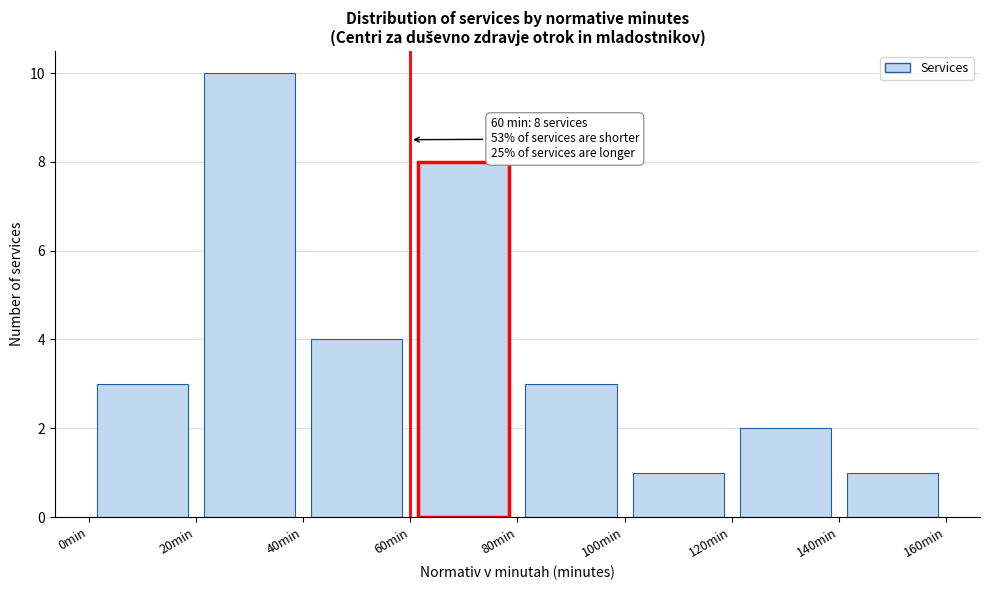

Over which range of the x-axis is the bar tallest?

20 to 40